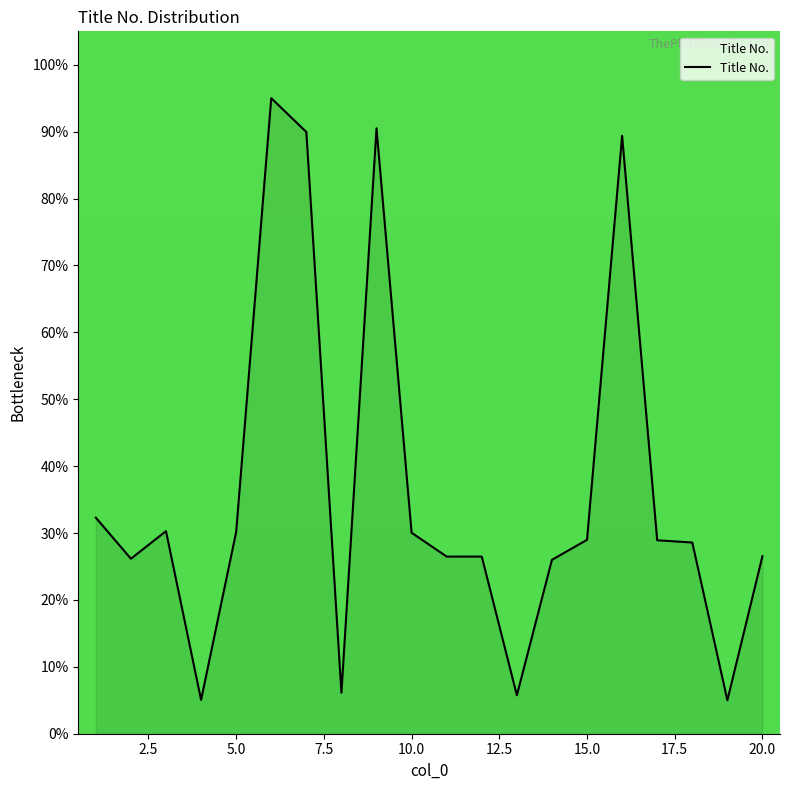

What is the difference between the maximum and minimum values?

90.0